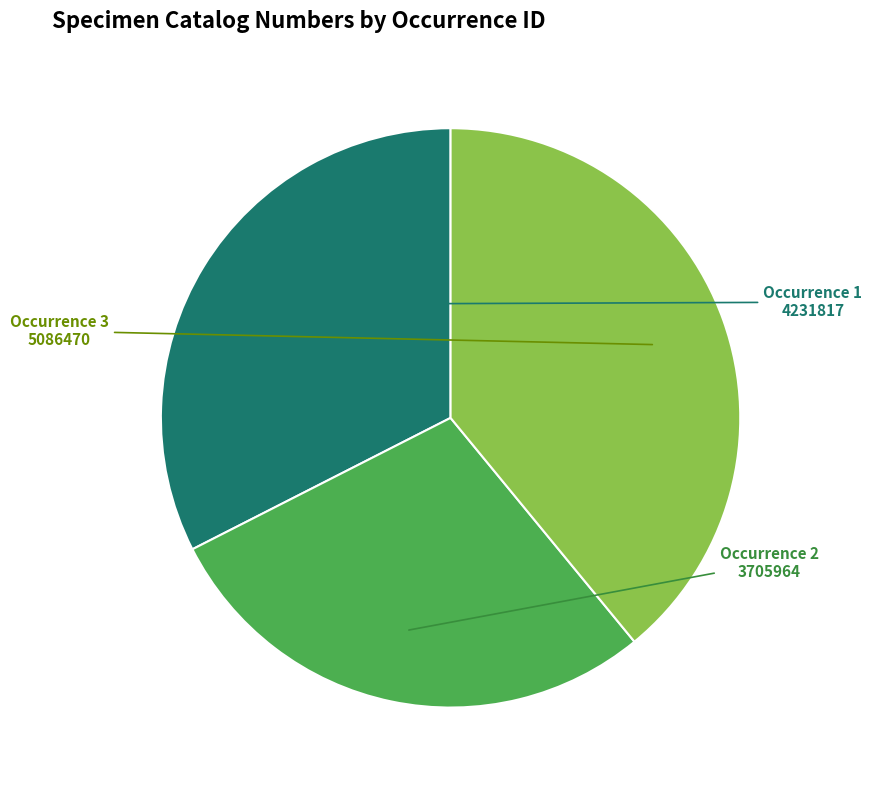

Is there a majority slice in this chart?

No